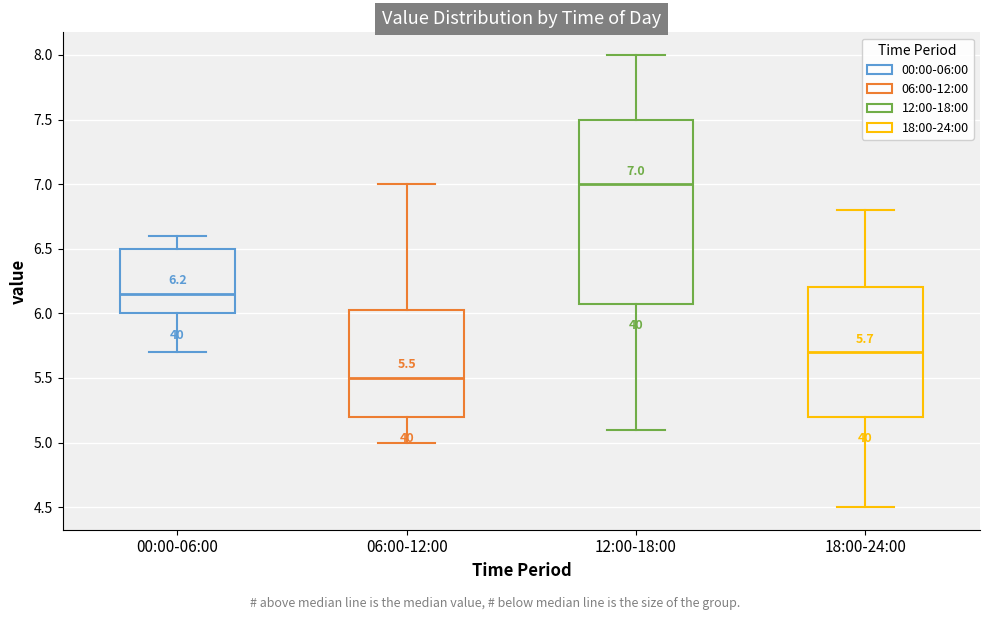

Which box's median line is the highest?

12:00-18:00